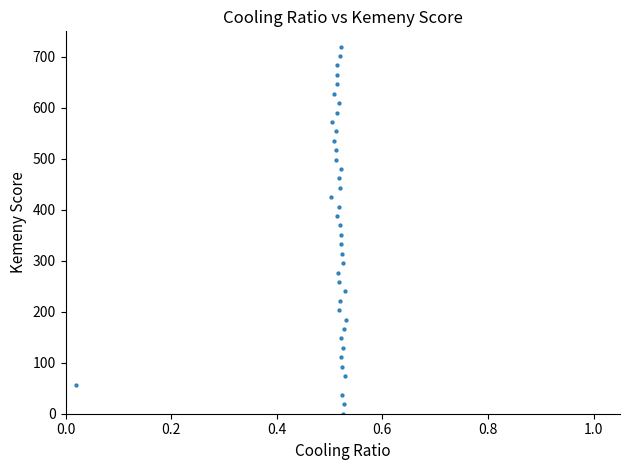

What is the range of X values (max minus min)?

0.5